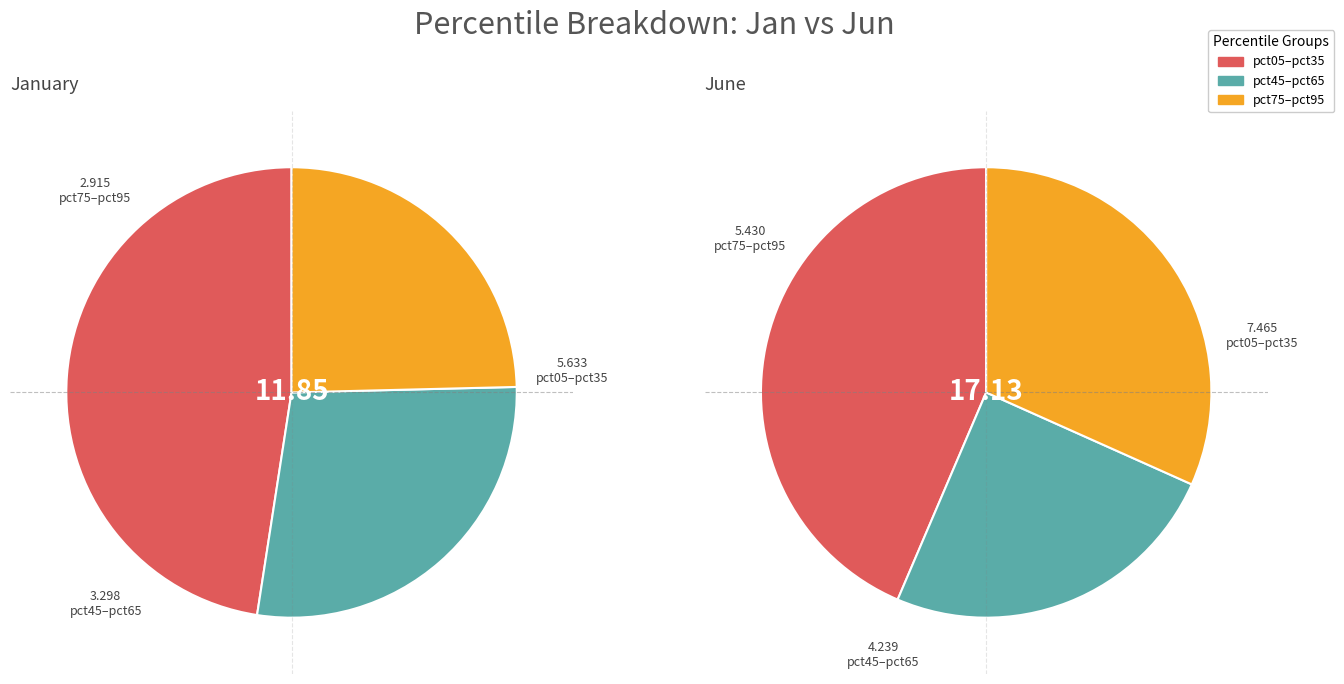

Between 3 and jun_values, which is larger?

3